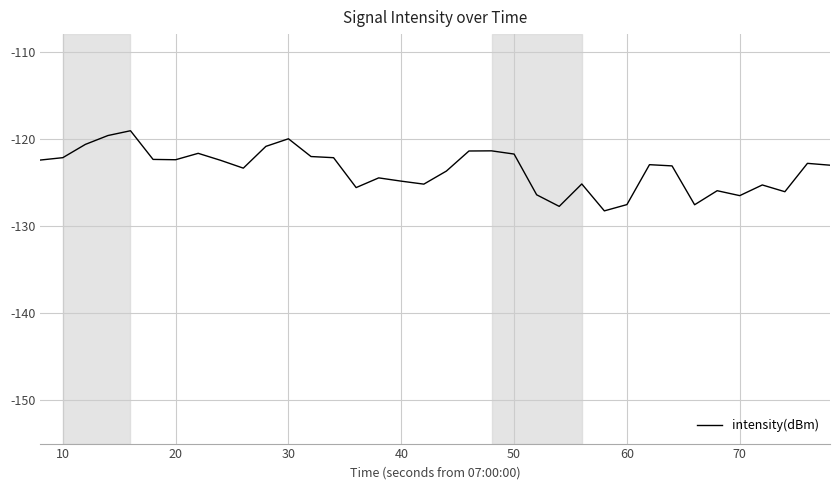

What is the smallest value displayed?

-128.3